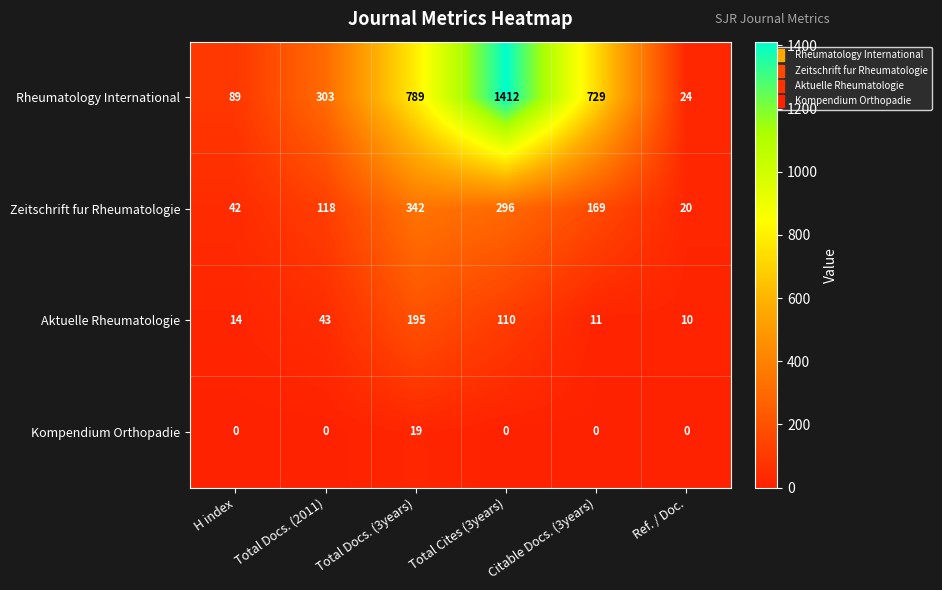

Which category has the highest value in the Aktuelle Rheumatologie series?

Total Docs. (3years)